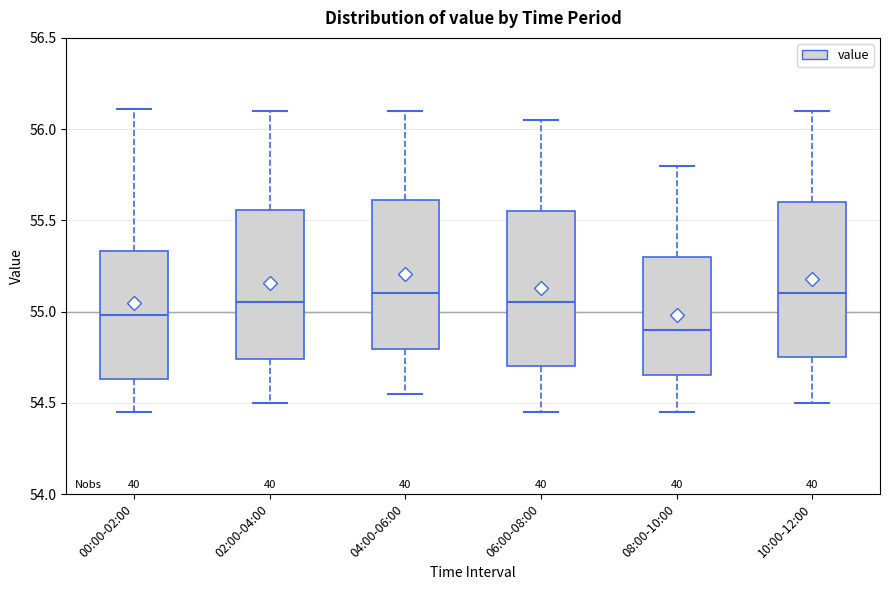

Reading left to right, read every box against the y-axis: the position of its median line, the range the box covers, and the ends of its whiskers. The values are not printed on the chart, so give them approximately, as read against the axis.

00:00-02:00: median 55.00, box 54.65 to 55.35, whiskers 54.45 to 56.10
02:00-04:00: median 55.05, box 54.75 to 55.55, whiskers 54.50 to 56.10
04:00-06:00: median 55.10, box 54.80 to 55.60, whiskers 54.55 to 56.10
06:00-08:00: median 55.05, box 54.70 to 55.55, whiskers 54.45 to 56.05
08:00-10:00: median 54.90, box 54.65 to 55.30, whiskers 54.45 to 55.80
10:00-12:00: median 55.10, box 54.75 to 55.60, whiskers 54.50 to 56.10